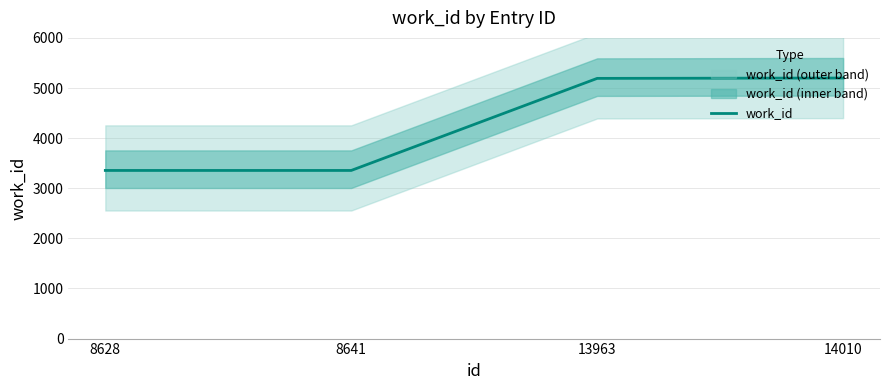

What is the greatest value displayed?

5199